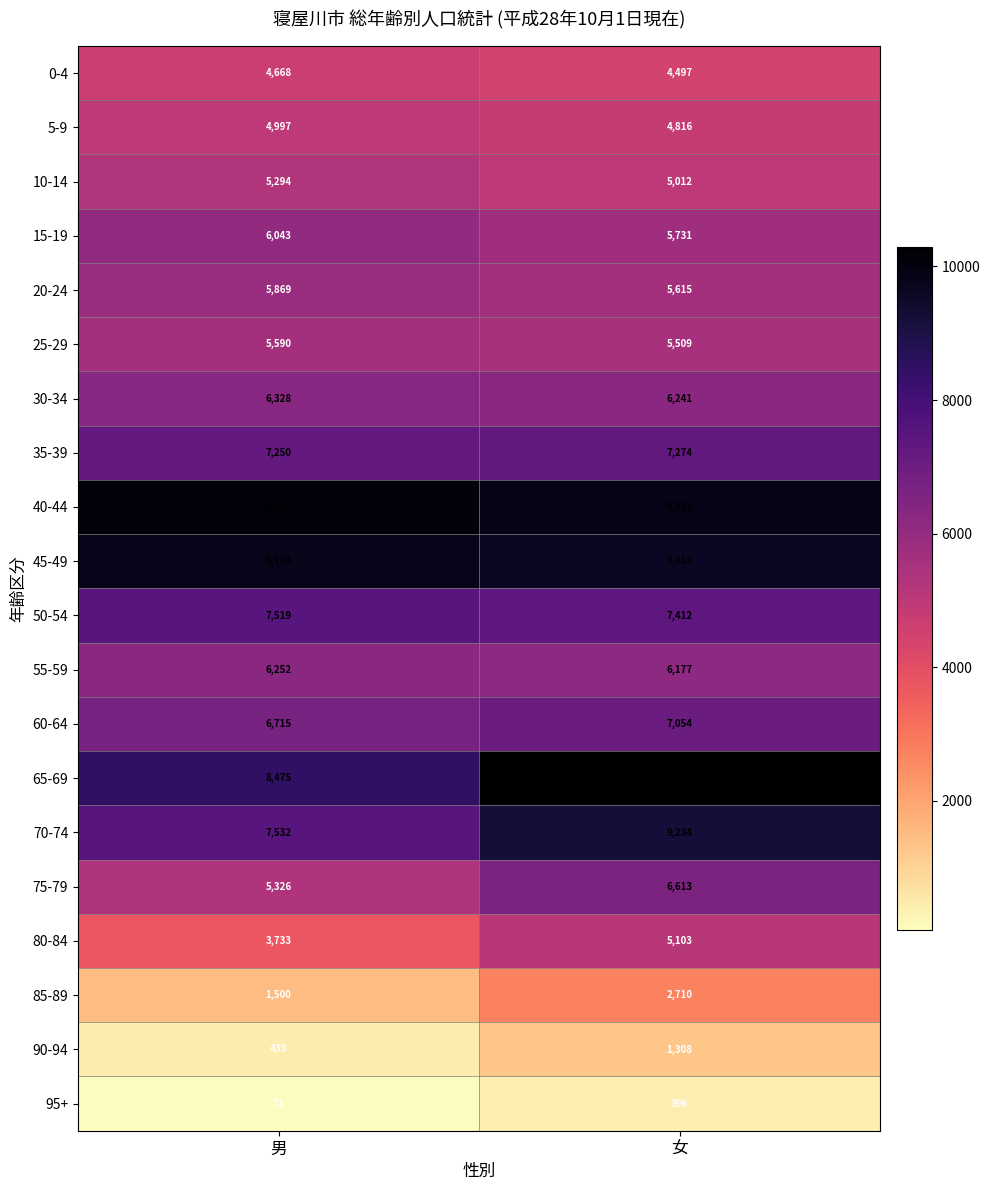

What is the difference between the maximum and minimum values in the 20-24 series?

254